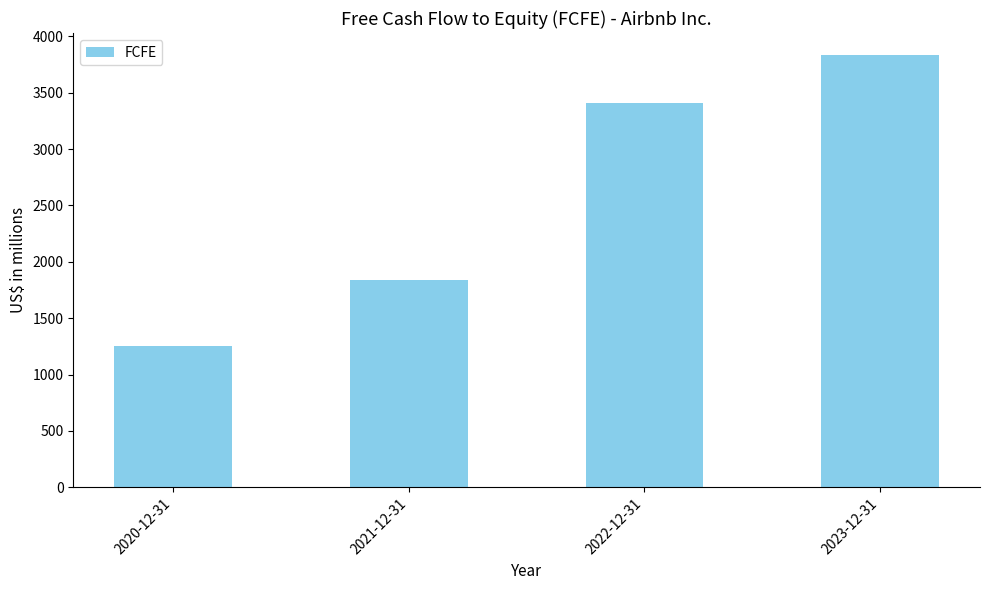

Count the number of data series in this chart.

1